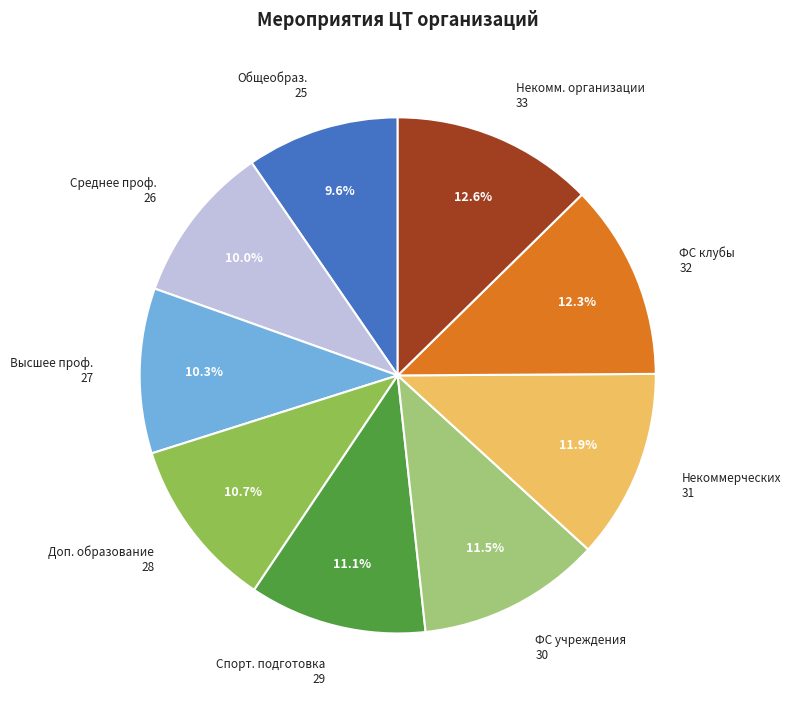

Is there any slice that represents more than half of the pie?

No